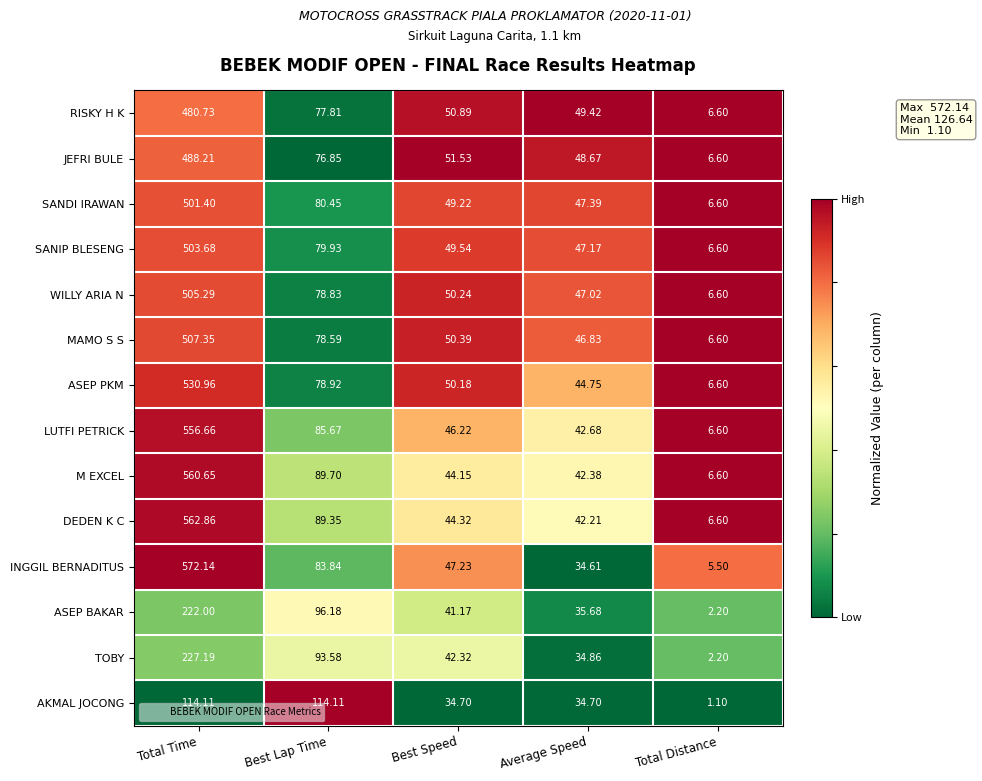

Which series has the widest spread of values?

INGGIL BERNADITUS